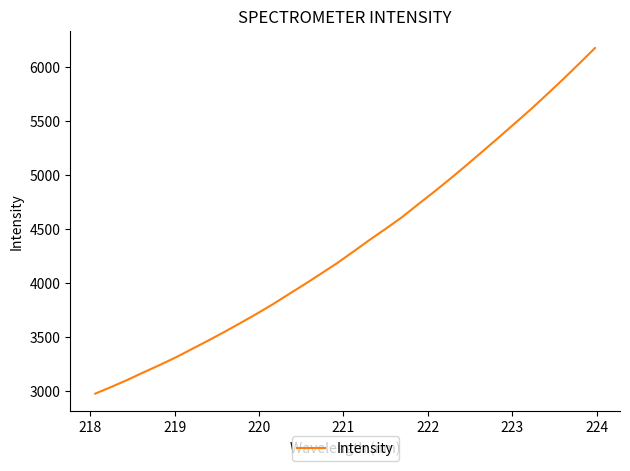

What is the maximum value shown in the chart?

6172.4